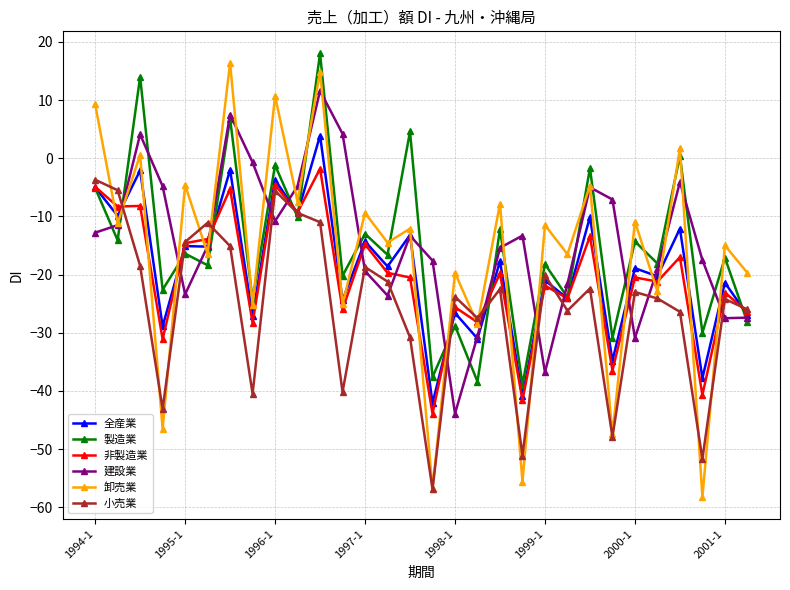

Which series has the largest total across all categories?

建設業